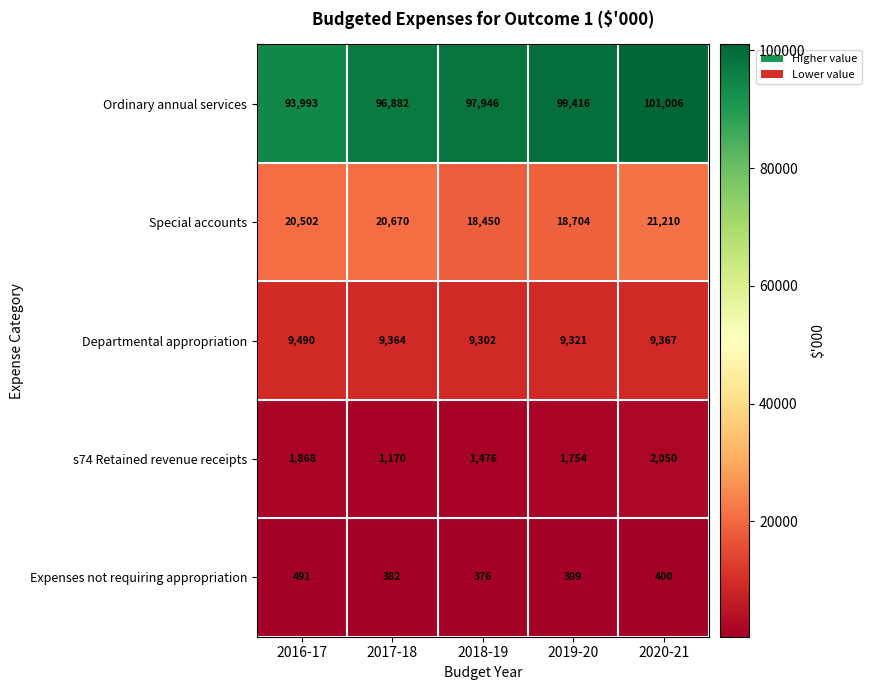

Between 2016-17 and 2018-19, which series saw the biggest shift?

Ordinary annual services